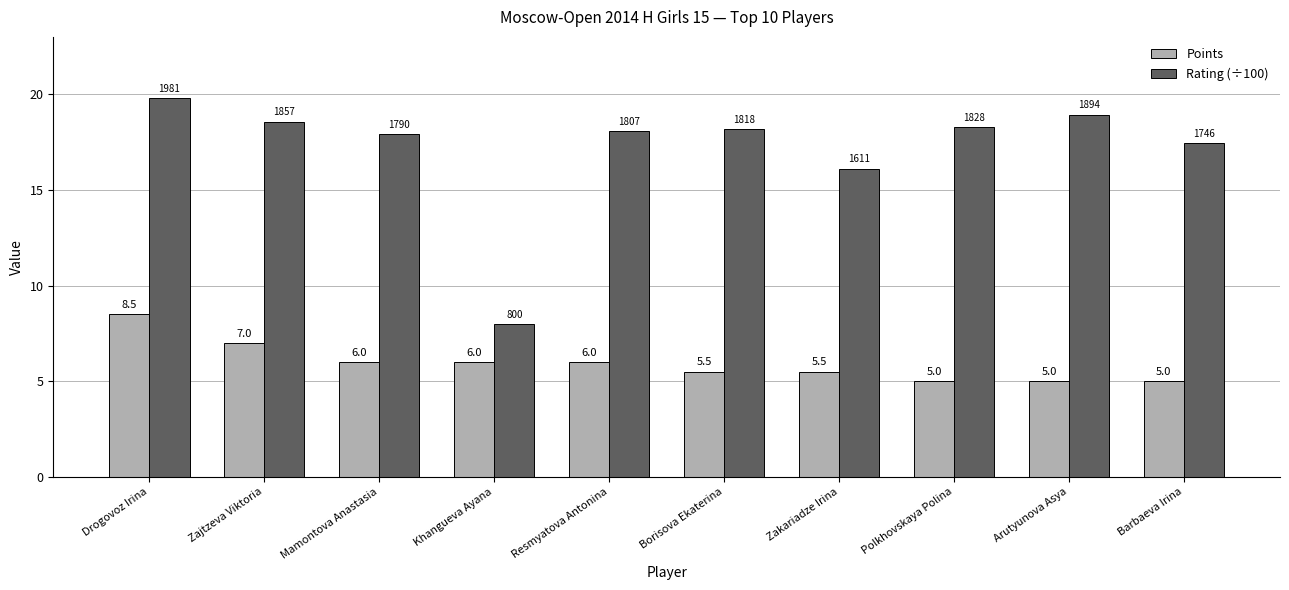

Which series changed the most between Mamontova Anastasia and Barbaeva Irina?

Points